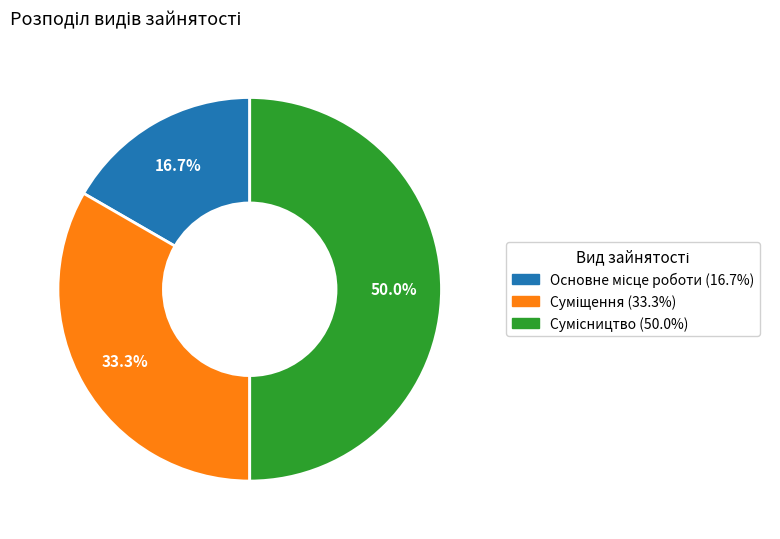

The Сумісництво slice represents 50% of the pie. True or false?

True